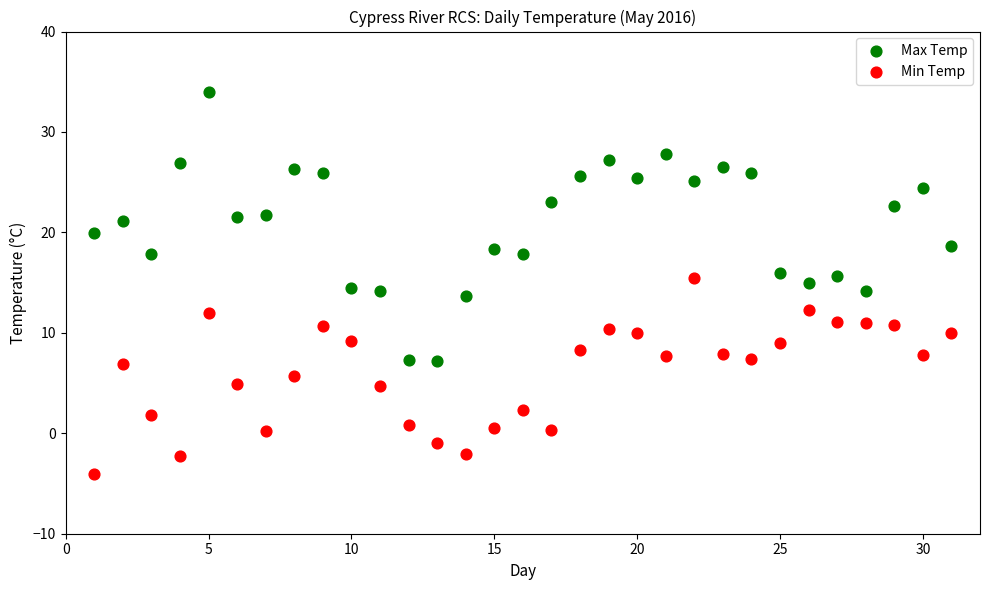

What are all the series names shown in the legend?

Max Temp, Min Temp